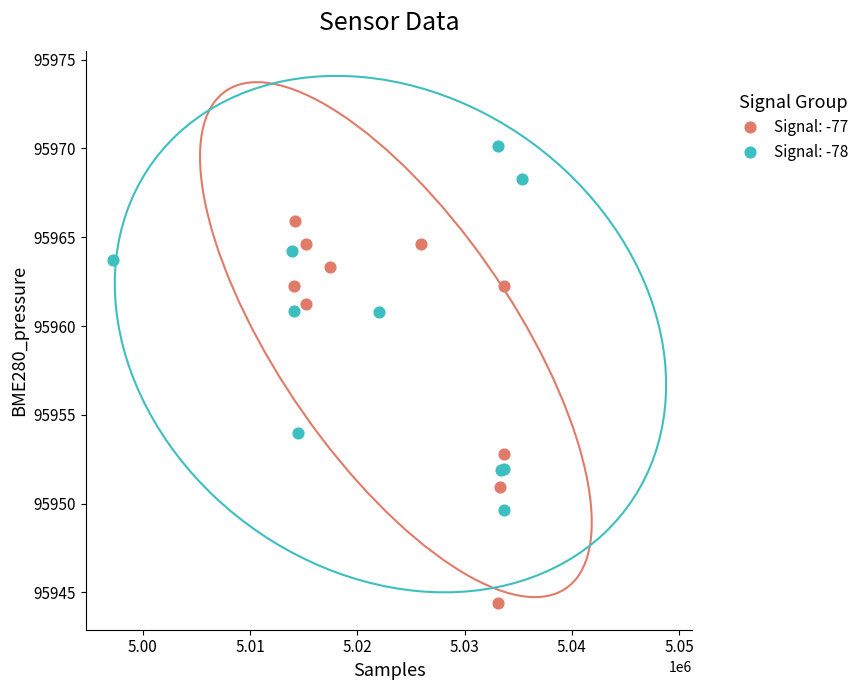

Which series contains the lowest Y value?

Signal: -77